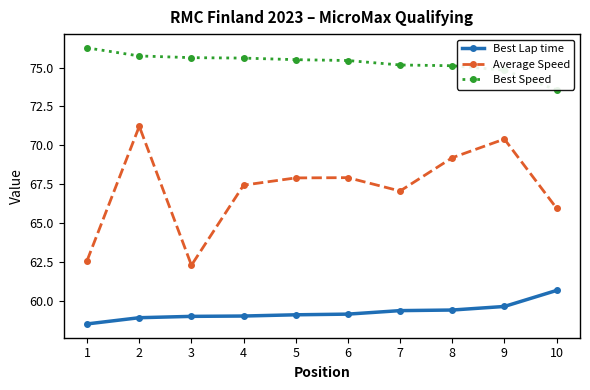

What is the average value of the Best Lap time series?

59.3